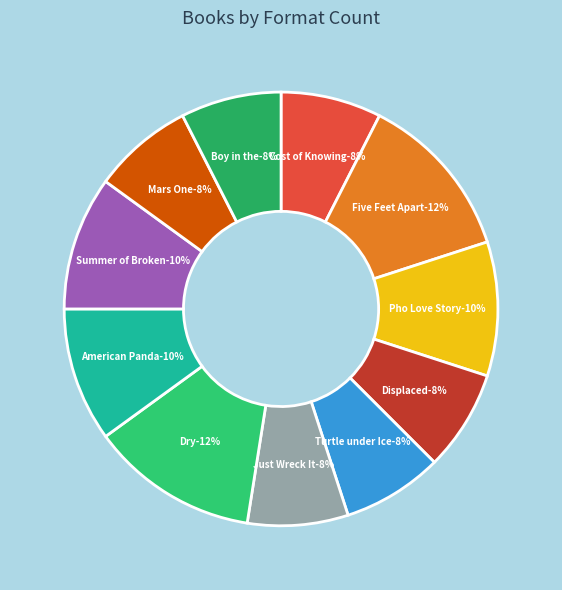

How much of the chart is everything except Mars One?

92.5%